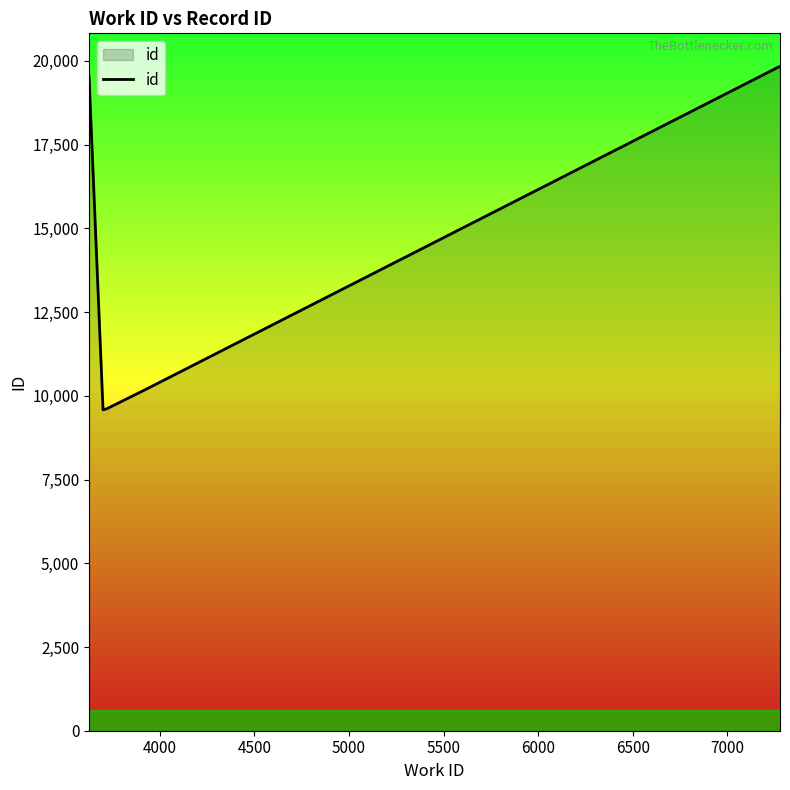

The value at 4000 is 6160. True or false?

False